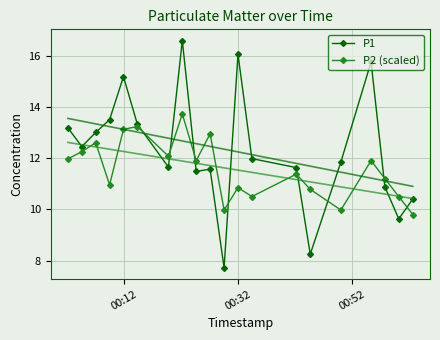

What is the lowest value of the P1 series?

7.7